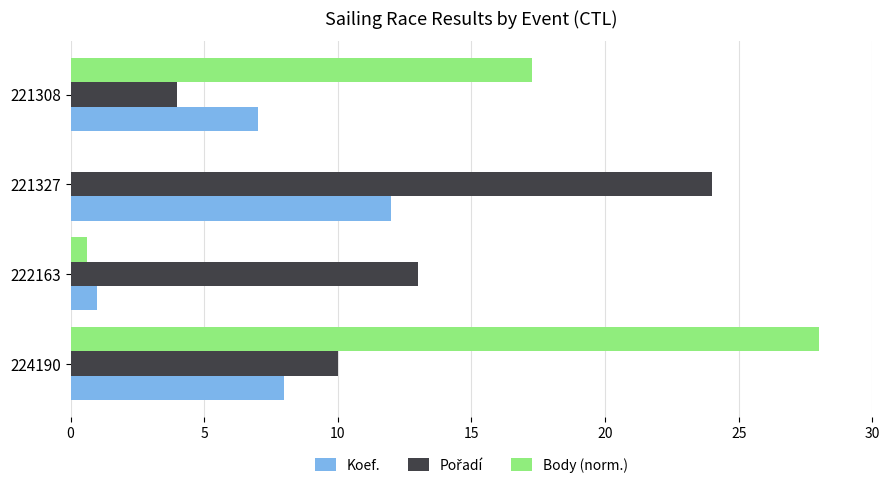

The Koef. series shows 1.0 at 222163. True or false?

True